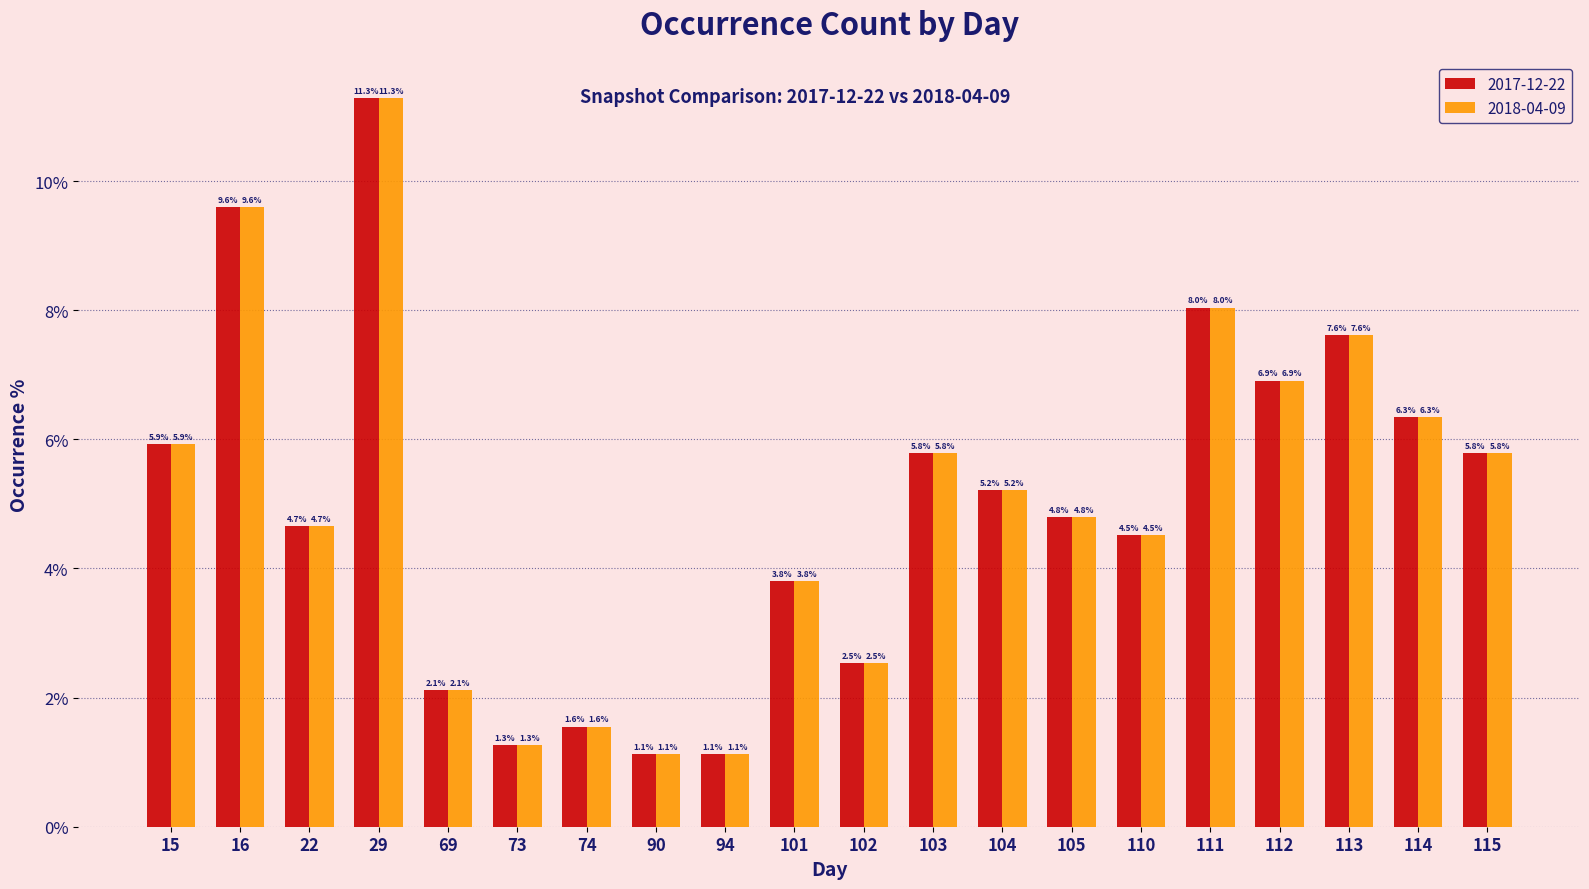

How many bars are there in total?

40